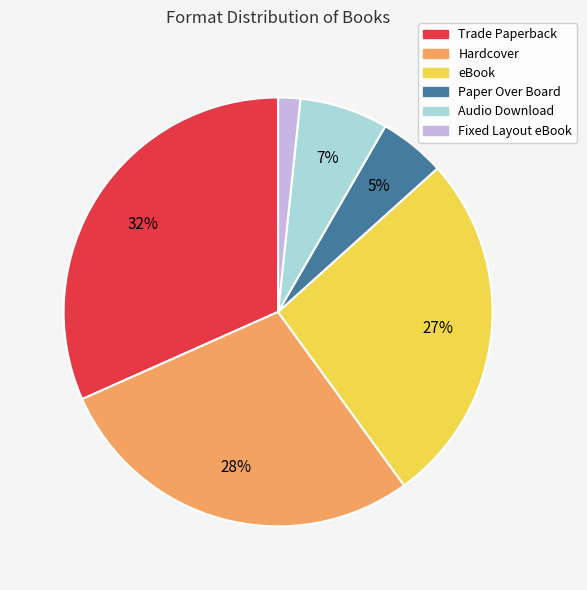

How many segments does this pie chart have?

6